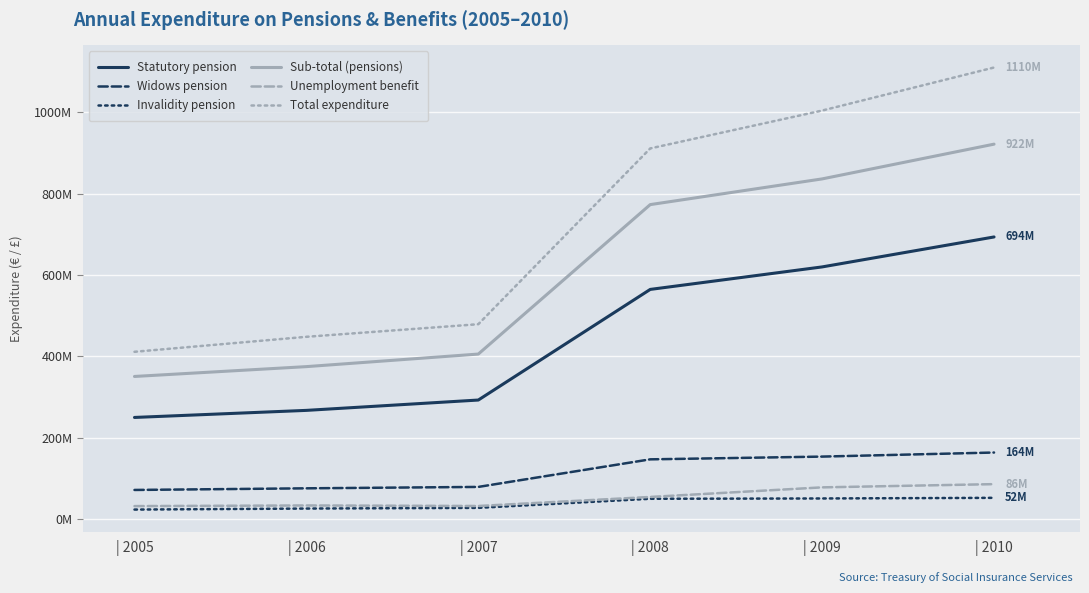

True or false: Widows pension and Statutory pension intersect in this chart.

False